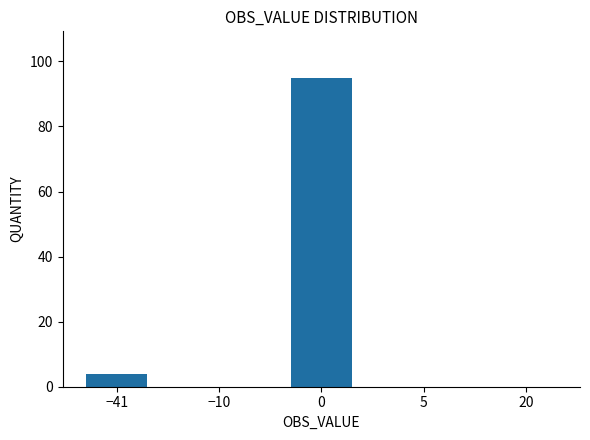

Is it true that the value at −10 is -39?

False